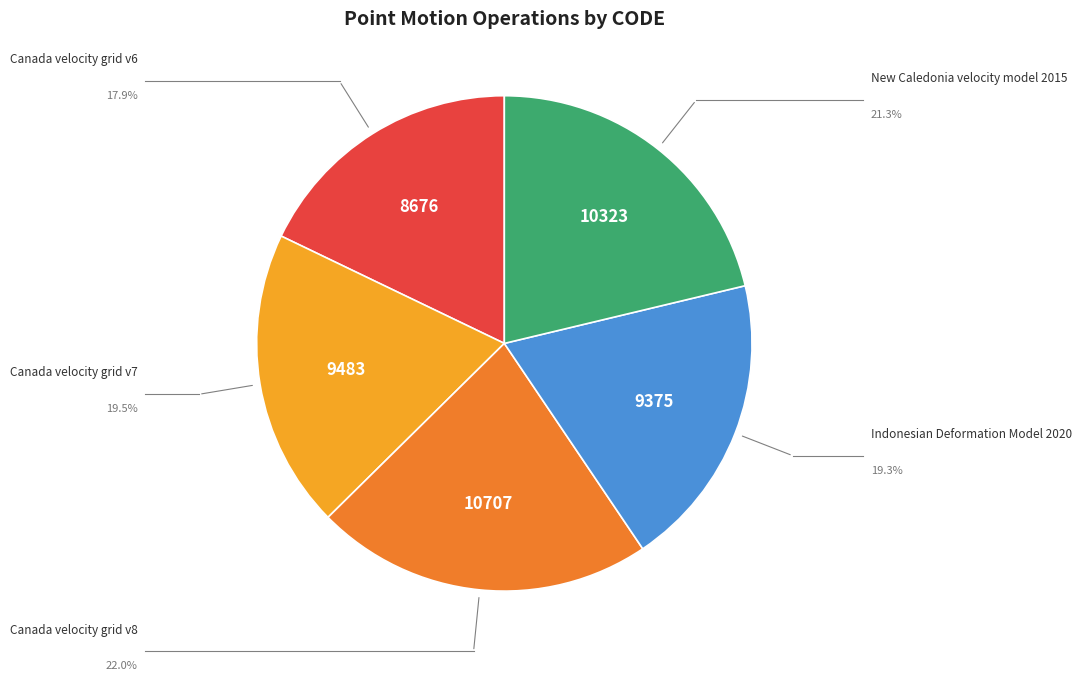

Combined, do Canada velocity grid v8 and Indonesian Deformation Model 2020 account for over 50%?

No